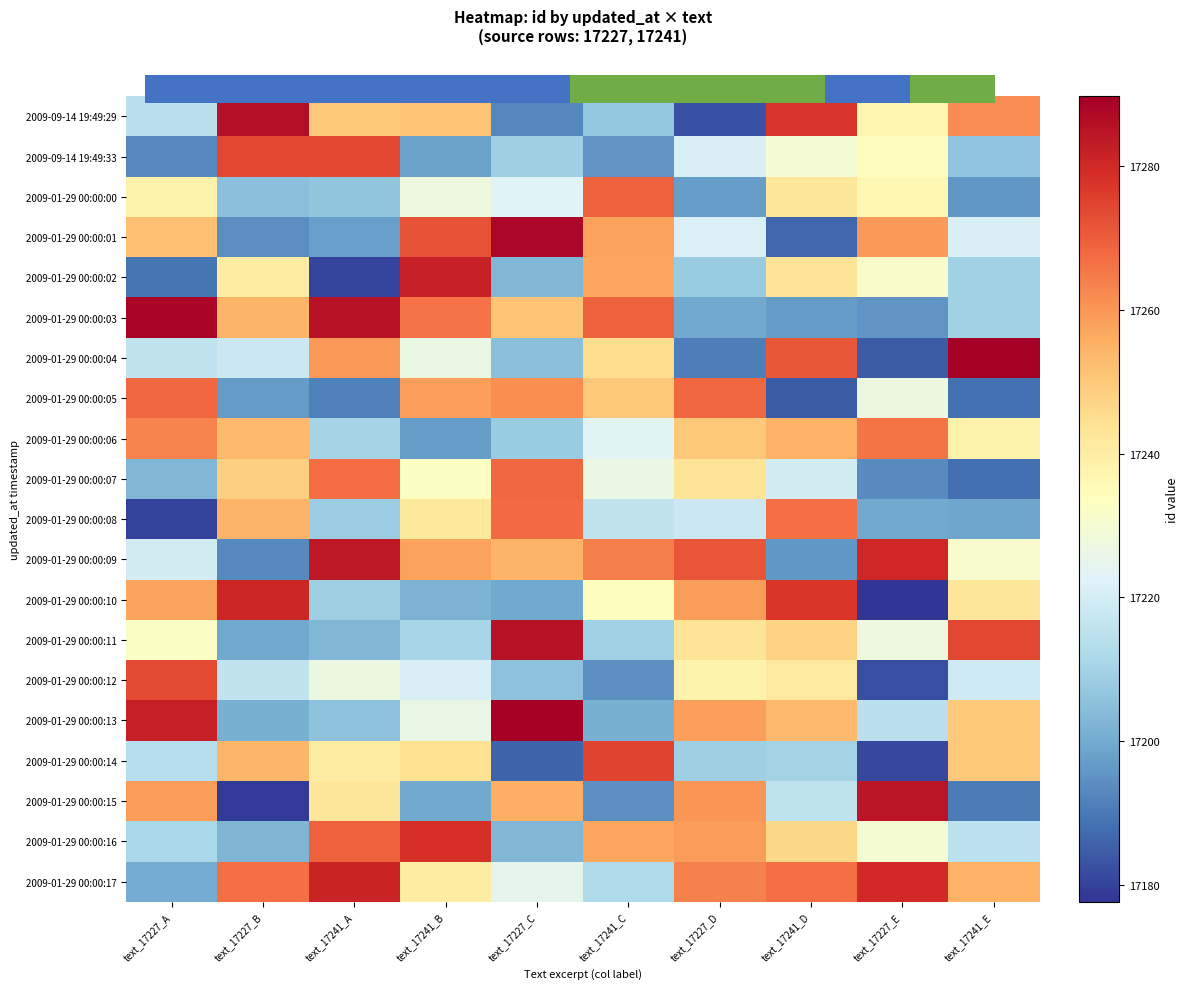

Is it true that 2009-01-29 00:00:10 equals 17208.8 at text_17241_A?

True